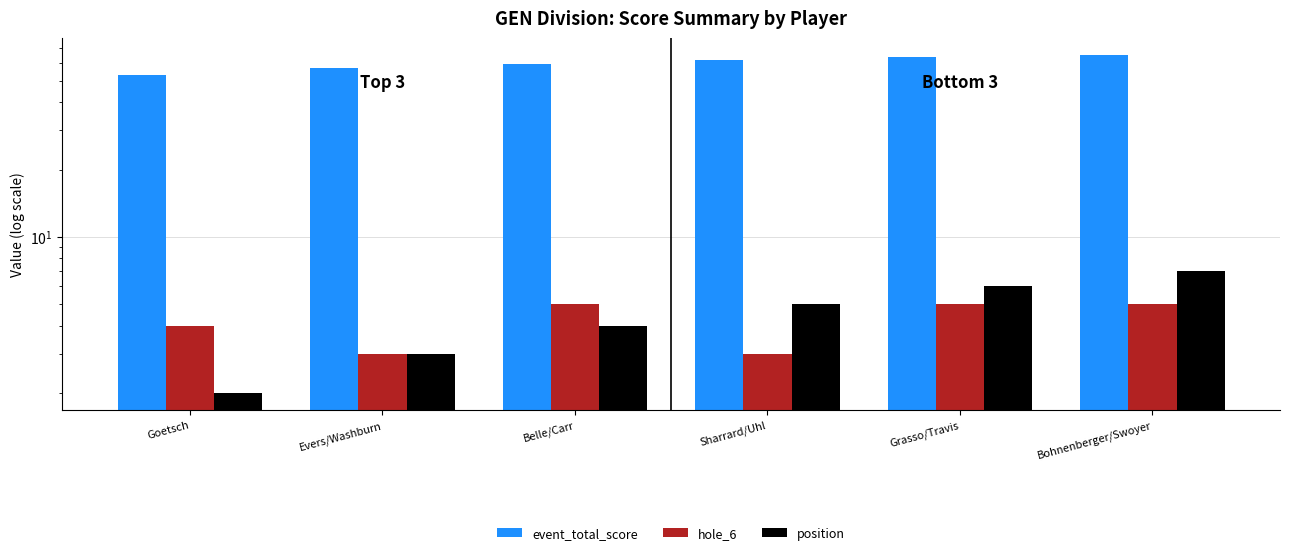

What is the label of the 2nd bar from the right?

Grasso/Travis